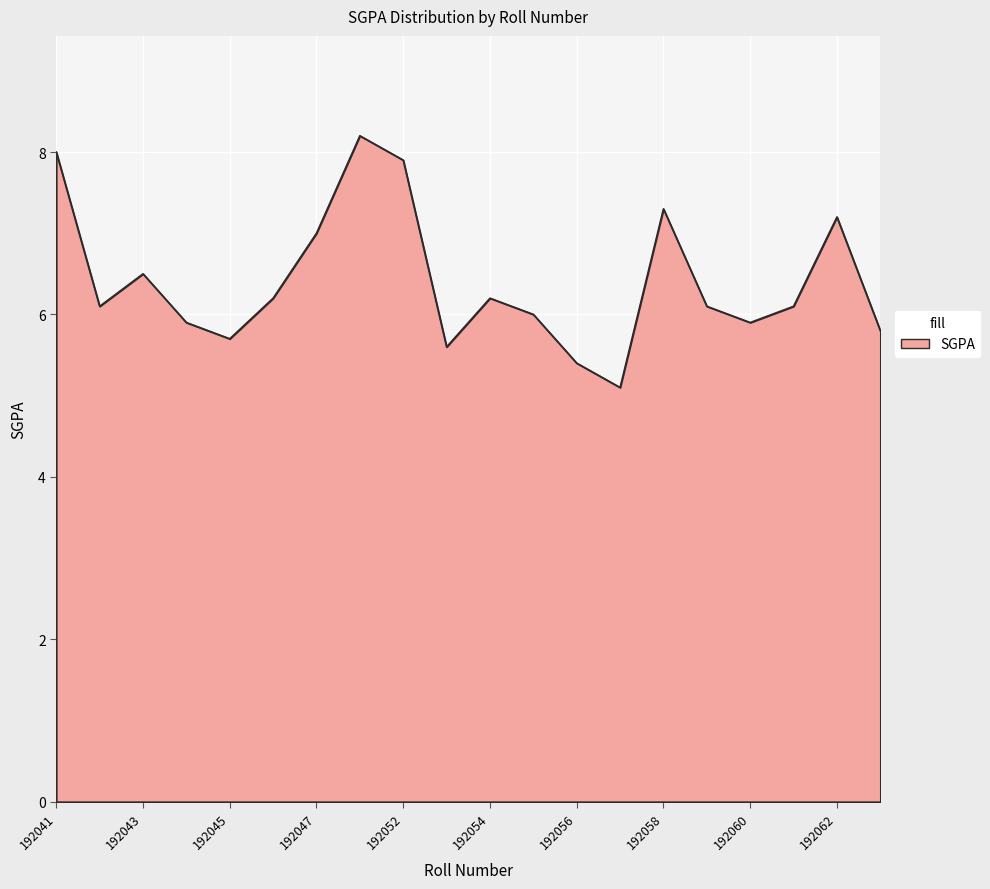

What is the greatest value displayed?

8.2